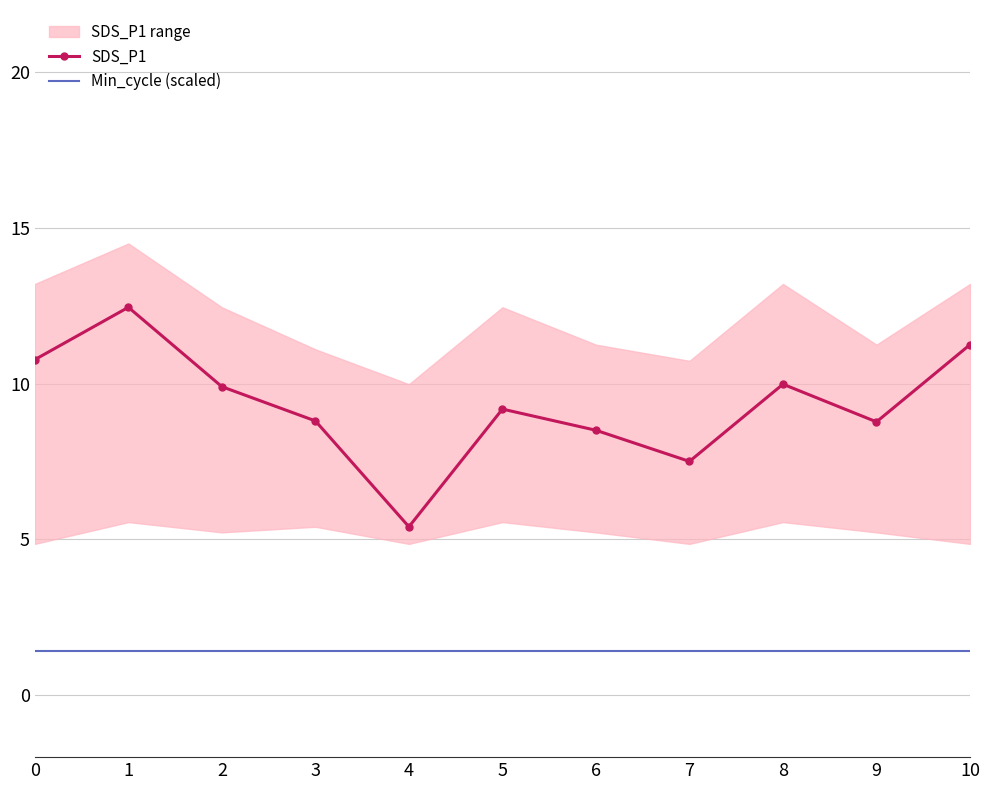

What are all the series names shown in the legend?

SDS_P1, Min_cycle (scaled)